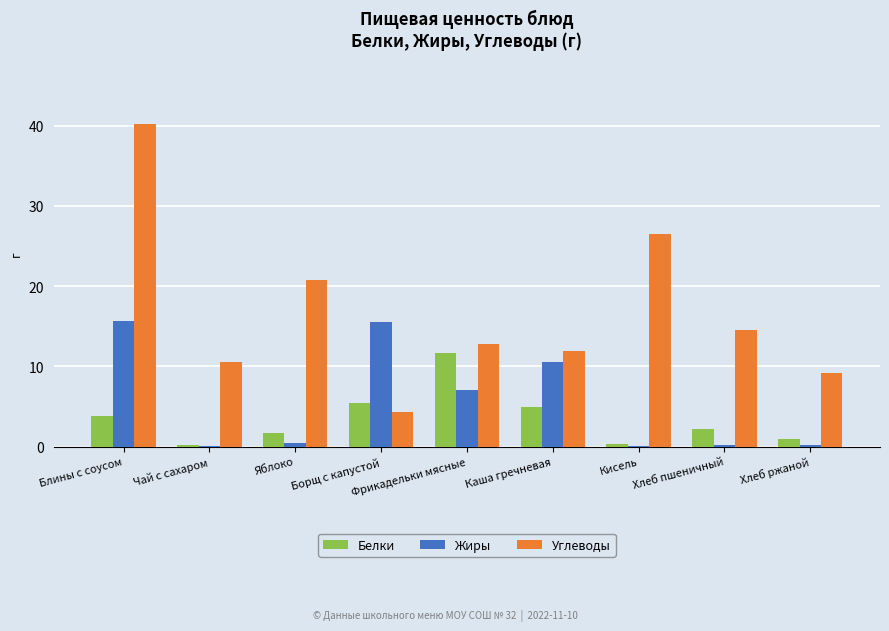

What is the highest value of the Белки series?

11.7